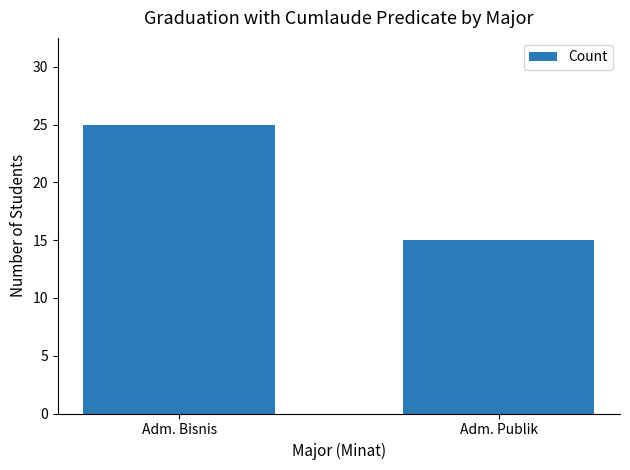

Read the value at Adm. Publik, to the nearest 5.

15